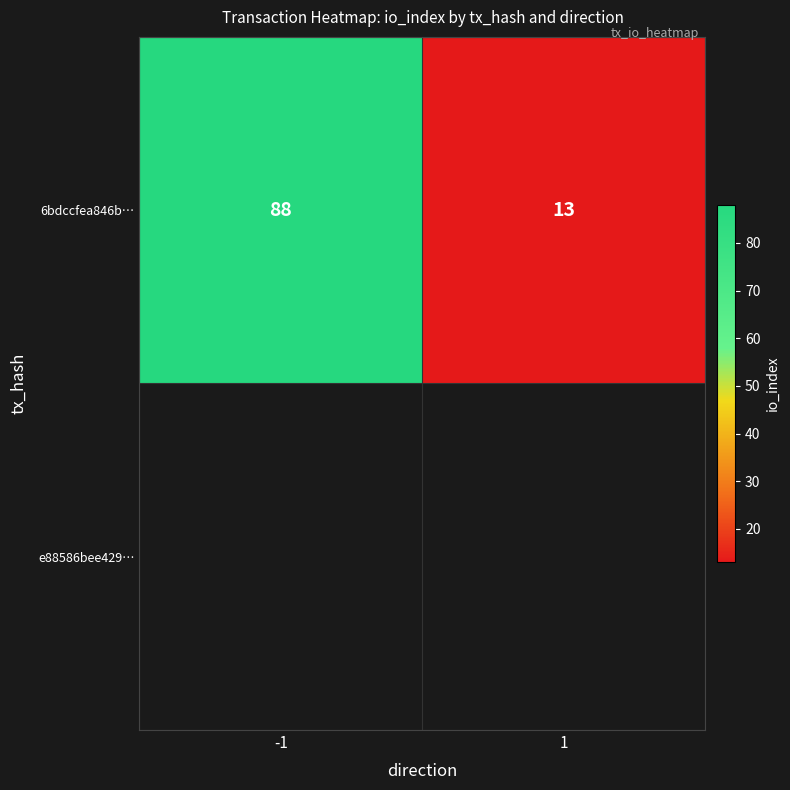

Reading left to right, list all the values displayed in this chart.

88	13